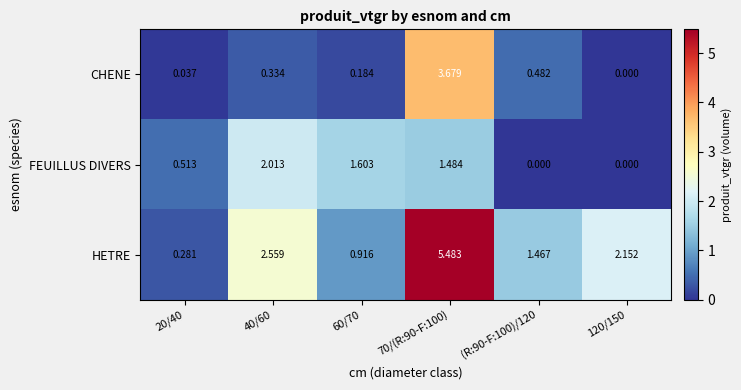

Which series has the largest total across all categories?

HETRE